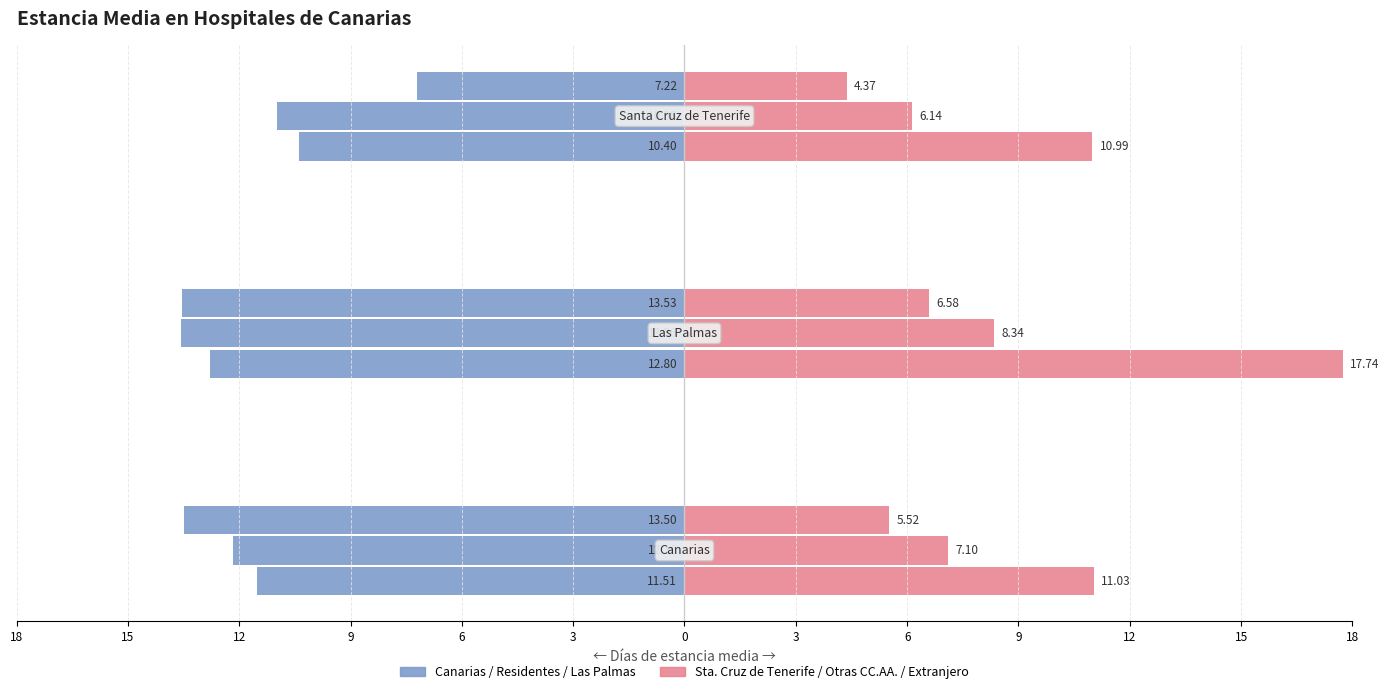

What value does the Santa Cruz de Tenerife series have at 12?

11.0